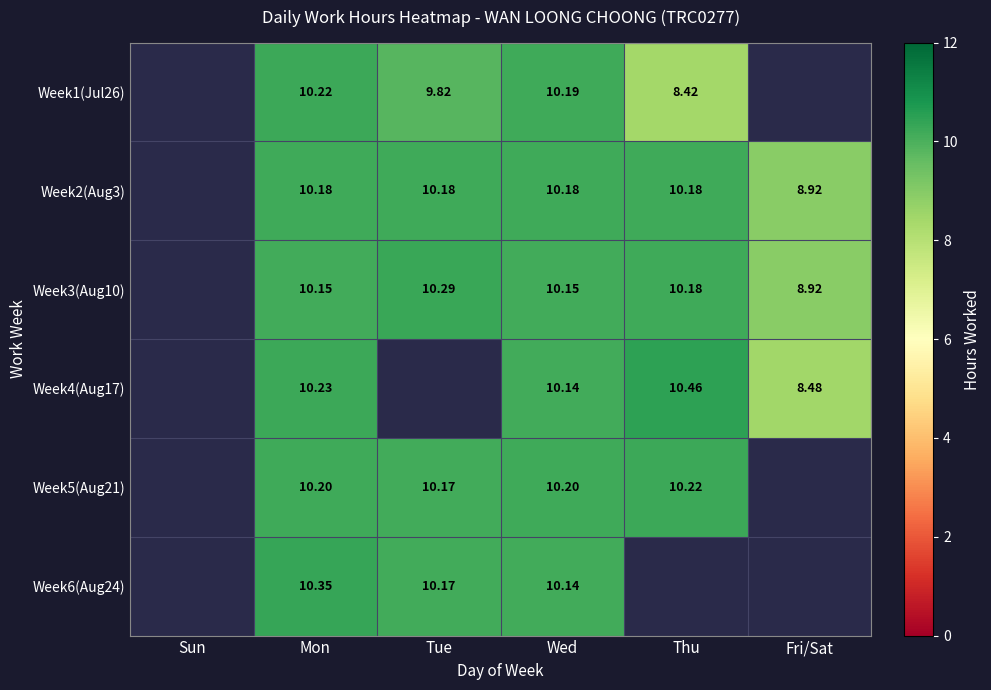

Is the value of Week6(Aug24) at Tue greater than the value of Week2(Aug3) at Wed?

No